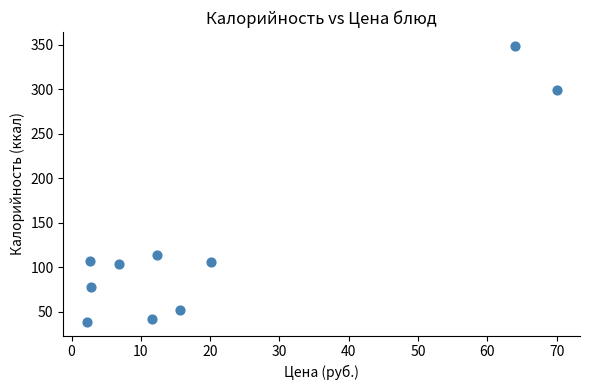

What Y value in the scatter plot is closest to 194?

114